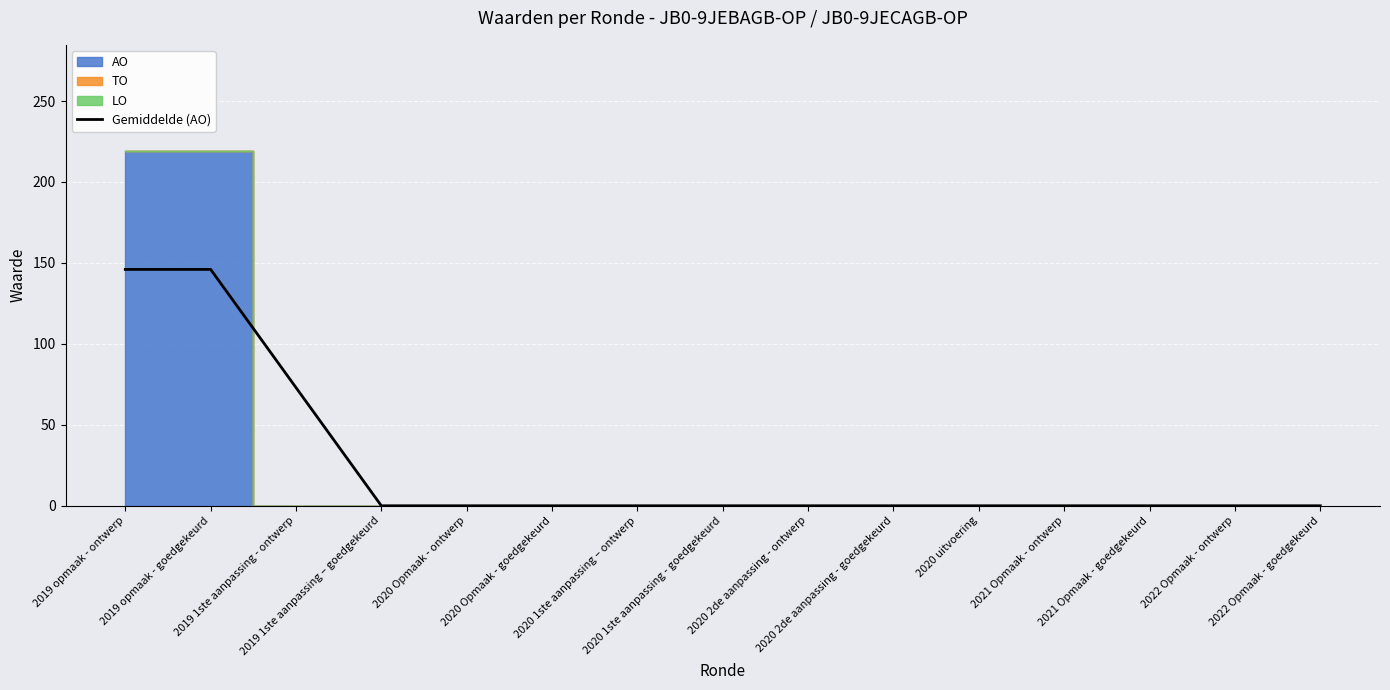

List the labels in order of value, smallest first.

2019 1ste aanpassing – goedgekeurd, 2020 Opmaak - ontwerp, 2020 Opmaak - goedgekeurd, 2020 1ste aanpassing – ontwerp, 2020 1ste aanpassing - goedgekeurd, 2020 2de aanpassing - ontwerp, 2020 2de aanpassing - goedgekeurd, 2020 uitvoering, 2021 Opmaak - ontwerp, 2021 Opmaak - goedgekeurd, 2022 Opmaak - ontwerp, 2022 Opmaak - goedgekeurd, 2019 1ste aanpassing - ontwerp, 2019 opmaak - ontwerp, 2019 opmaak - goedgekeurd